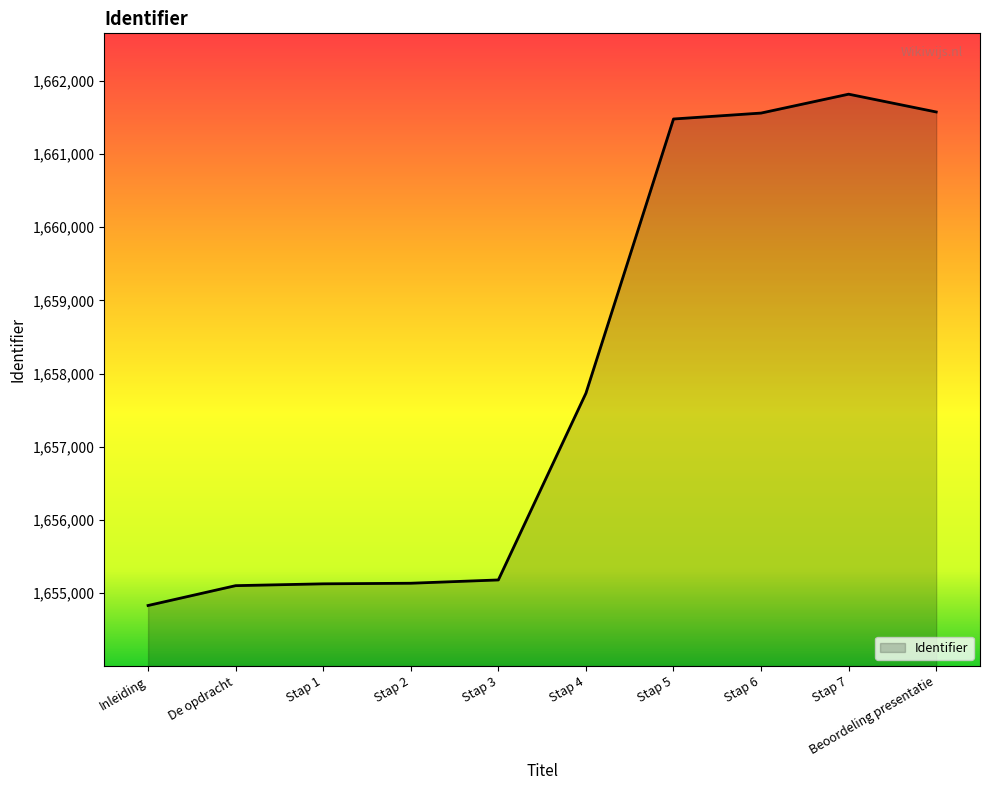

What is the minimum value shown in the chart?

1654833